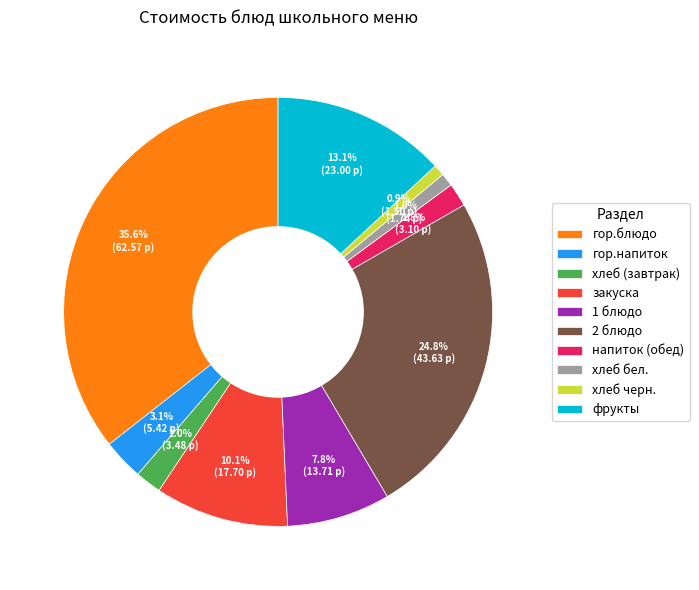

To the nearest percent, what is the average slice percentage?

10%